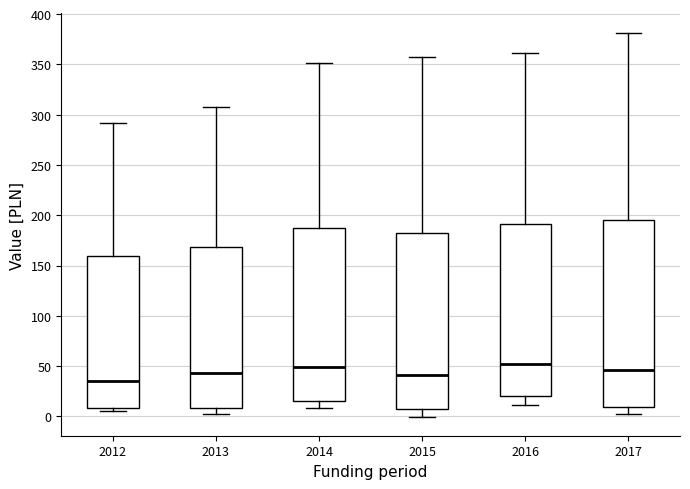

Comparing the boxes themselves (not the whiskers), which one is the tallest?

2017